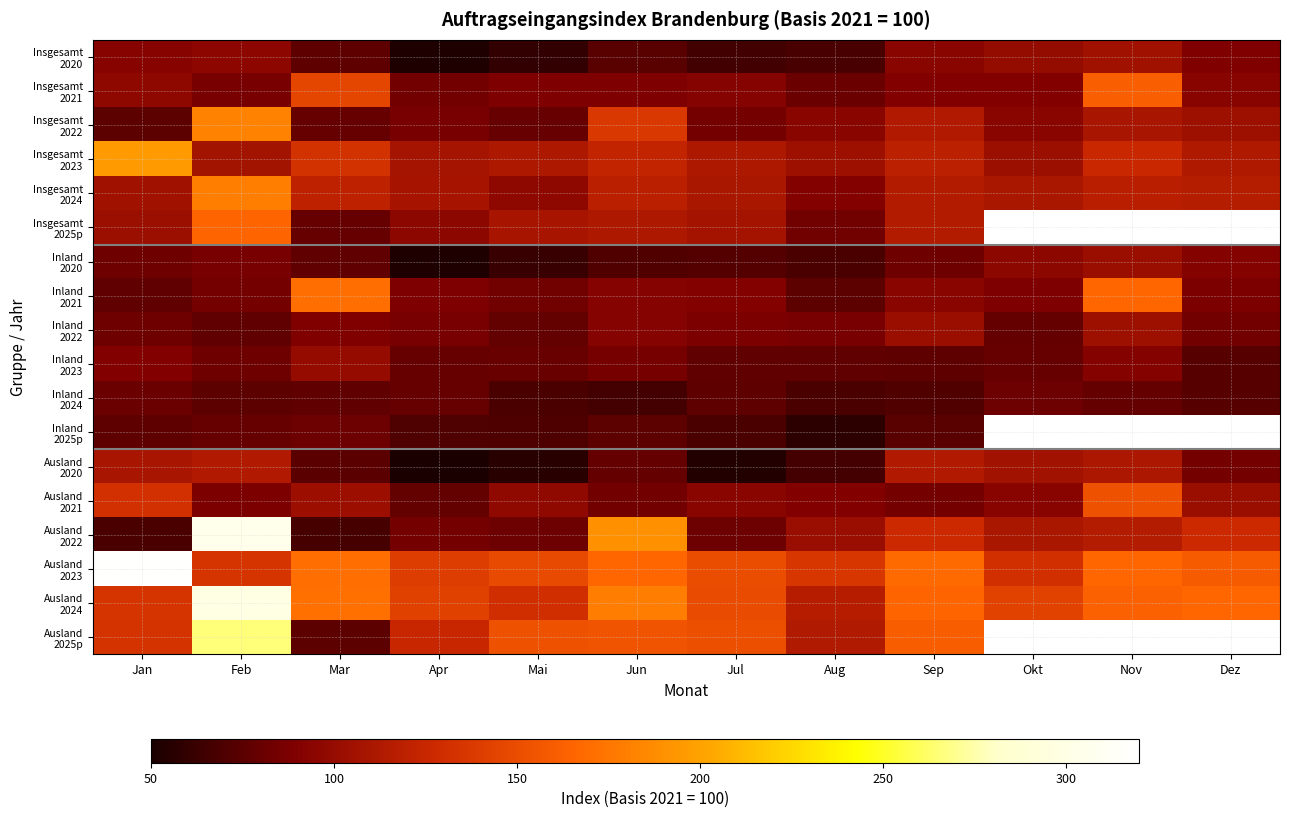

Which series has the largest range (max minus min)?

Ausland 2022